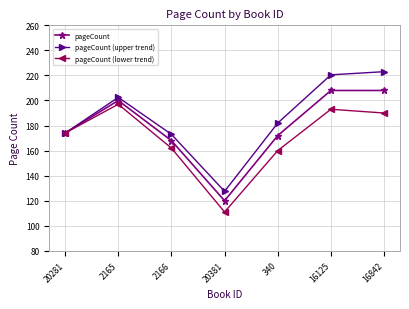

Count the number of categories in the chart.

7